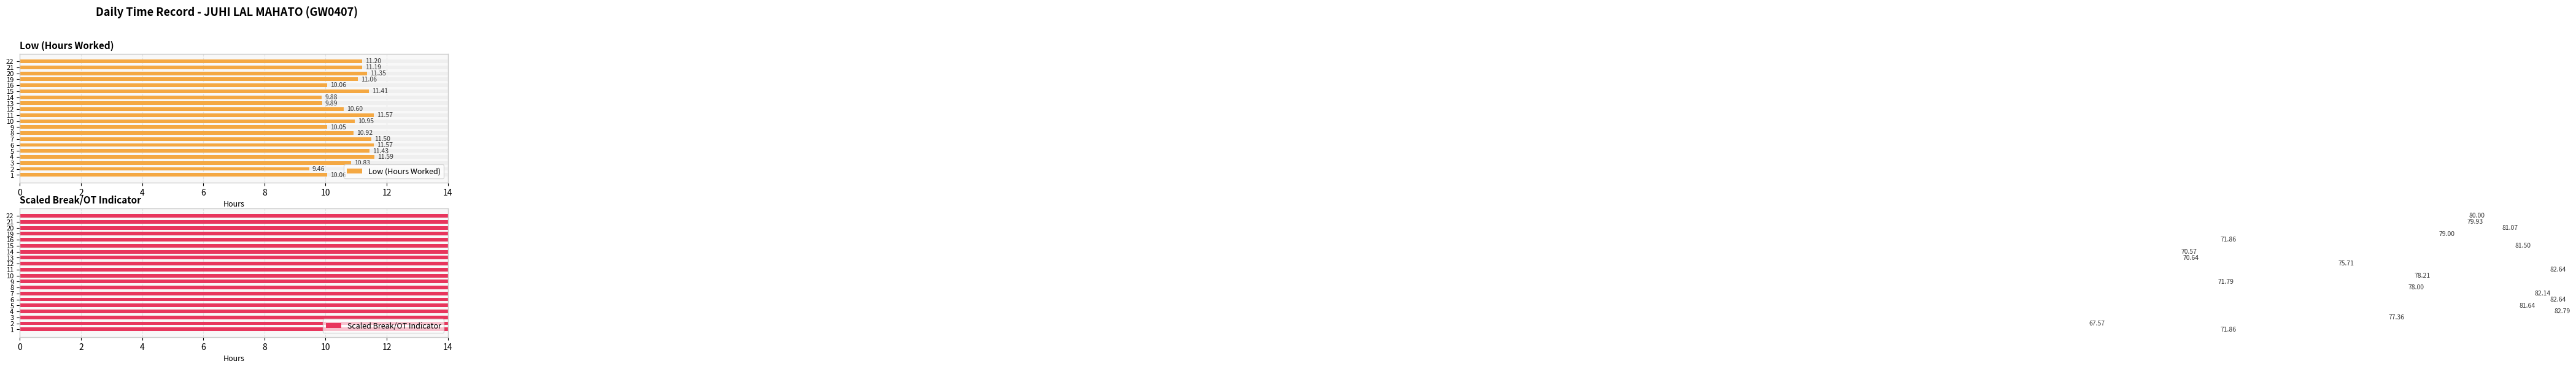

Which series has the largest range (max minus min)?

Scaled Break/OT Indicator